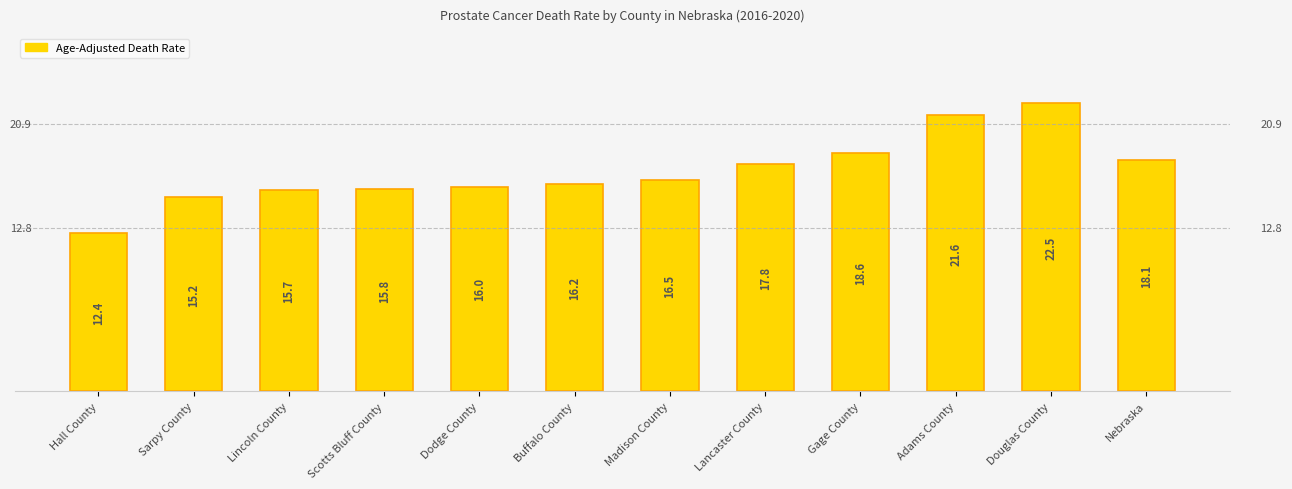

True or false: the data shows 39.8 at Douglas County.

False